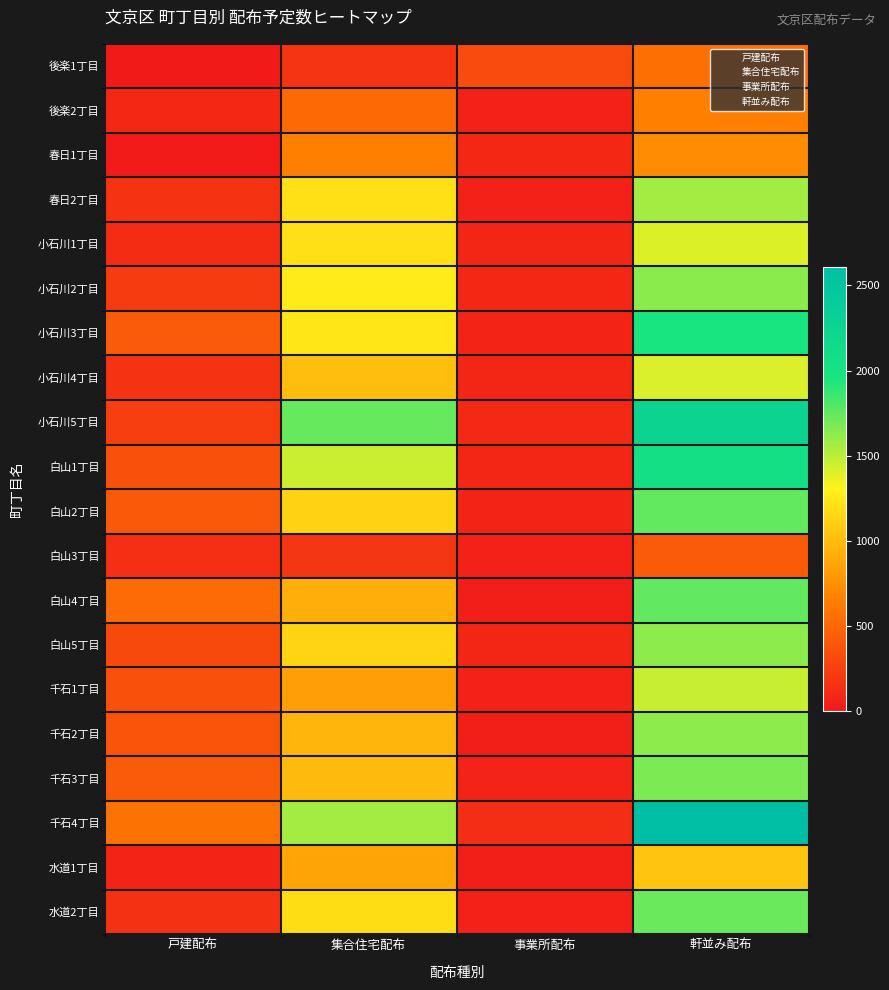

Which label corresponds to the largest value in the chart?

軒並み配布